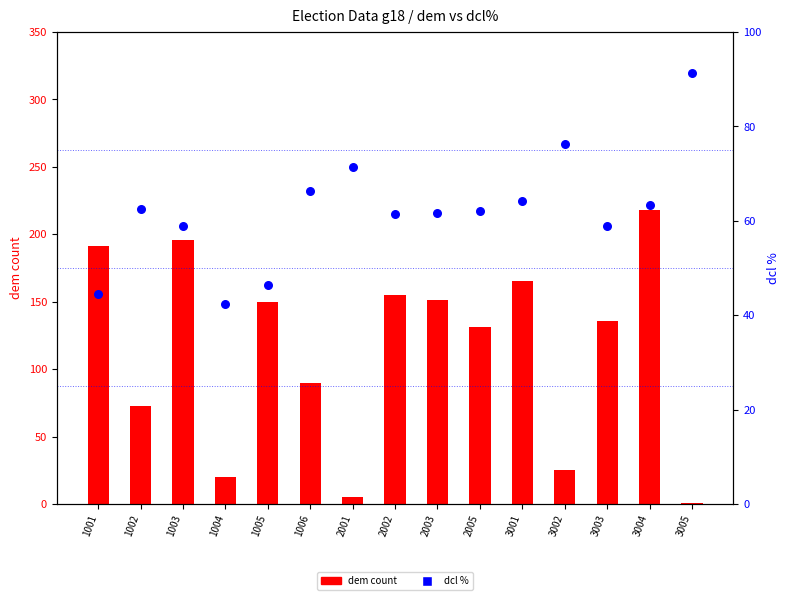

What is the total value across all series at 1004?

62.4